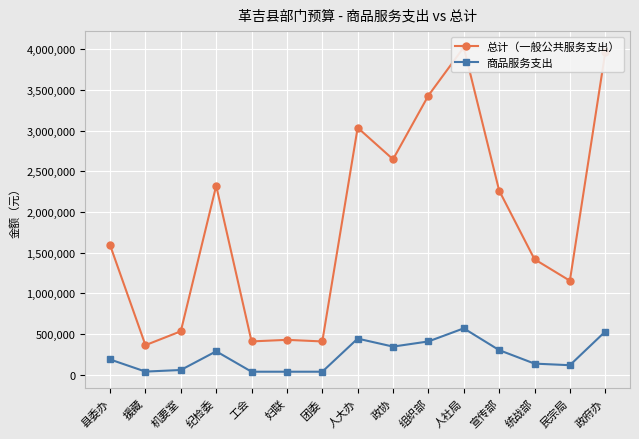

True or false: 商品服务支出 has more than 1 points higher than both neighbors.

True